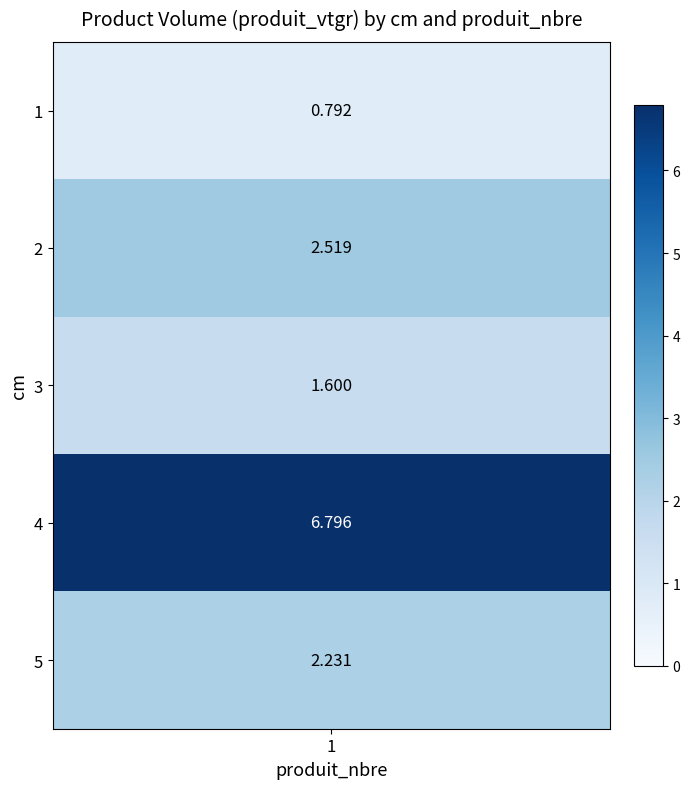

True or false: 1 has a value of 3.4 at 5.

False